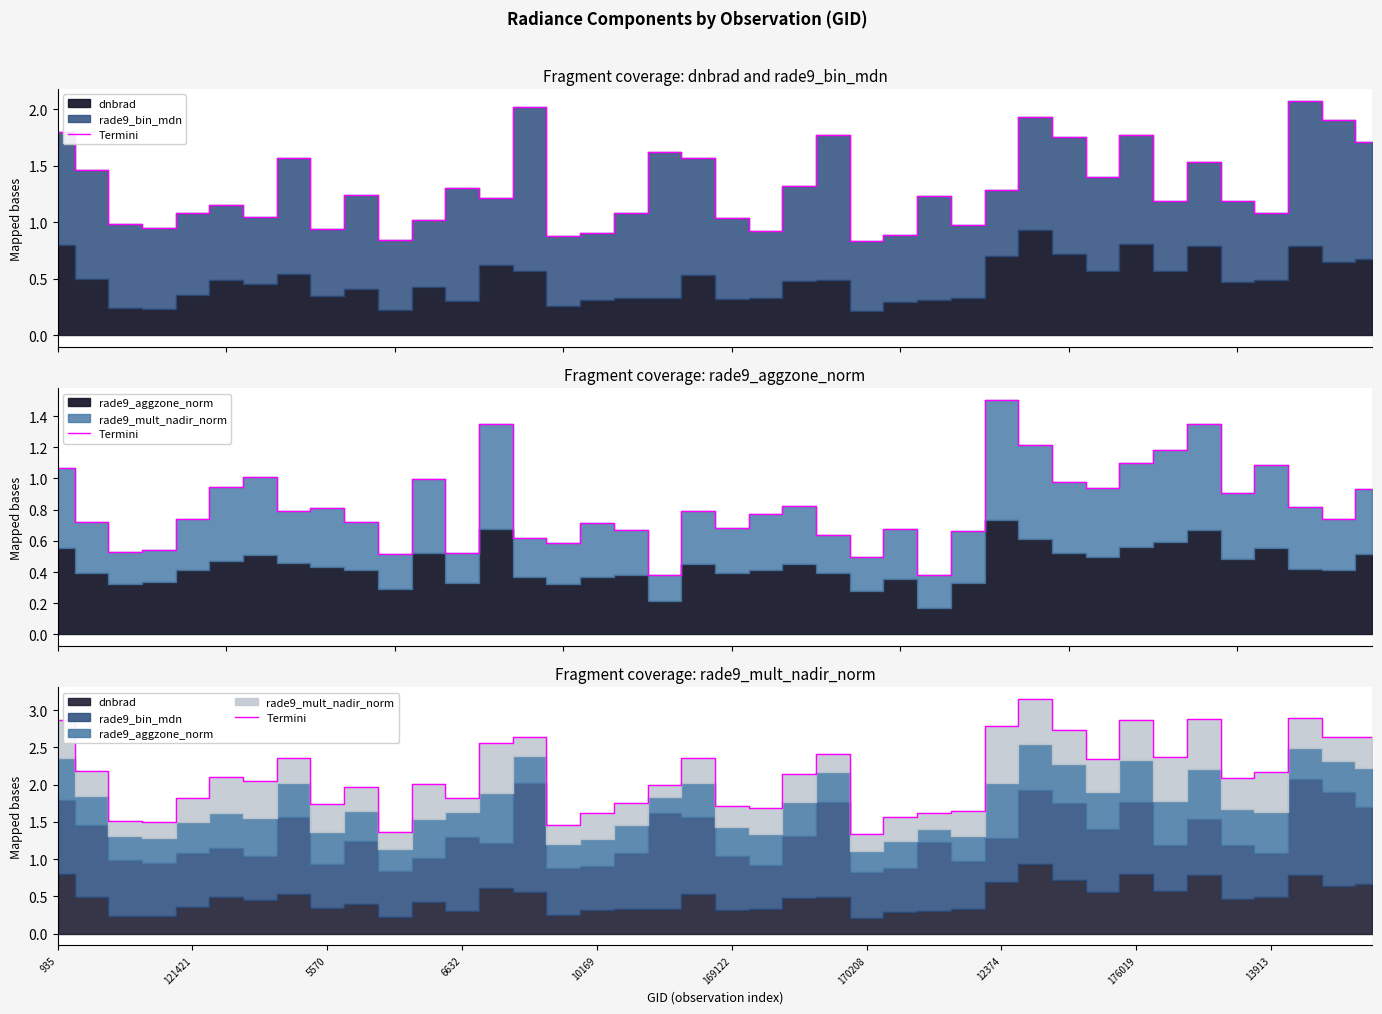

Does the chart have visible grid lines?

No